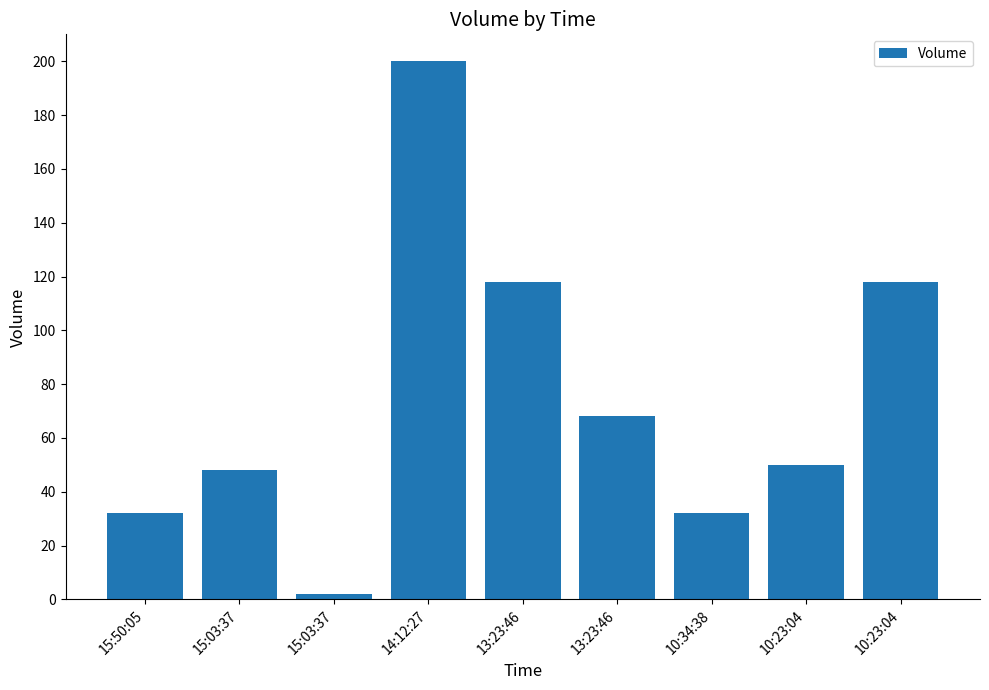

How many series are shown in this chart?

1